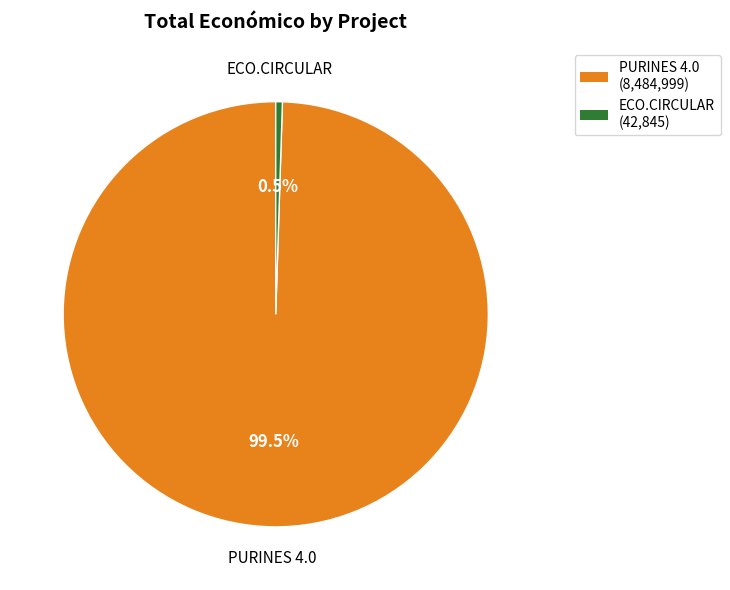

To the nearest percent, what is the difference between the largest and smallest slice percentages?

99%